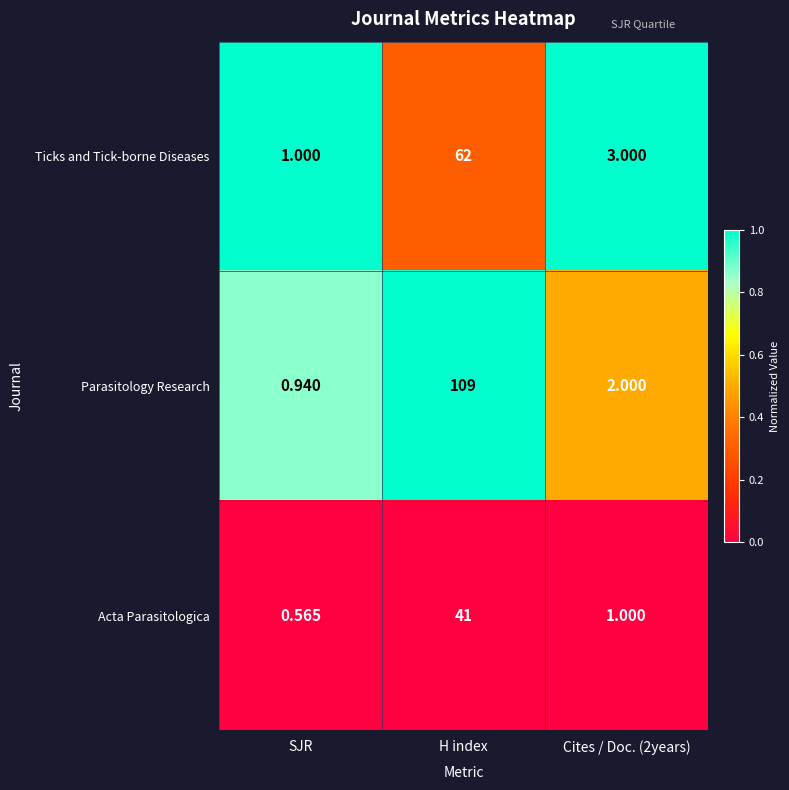

At which label does Acta Parasitologica first exceed 1?

H index